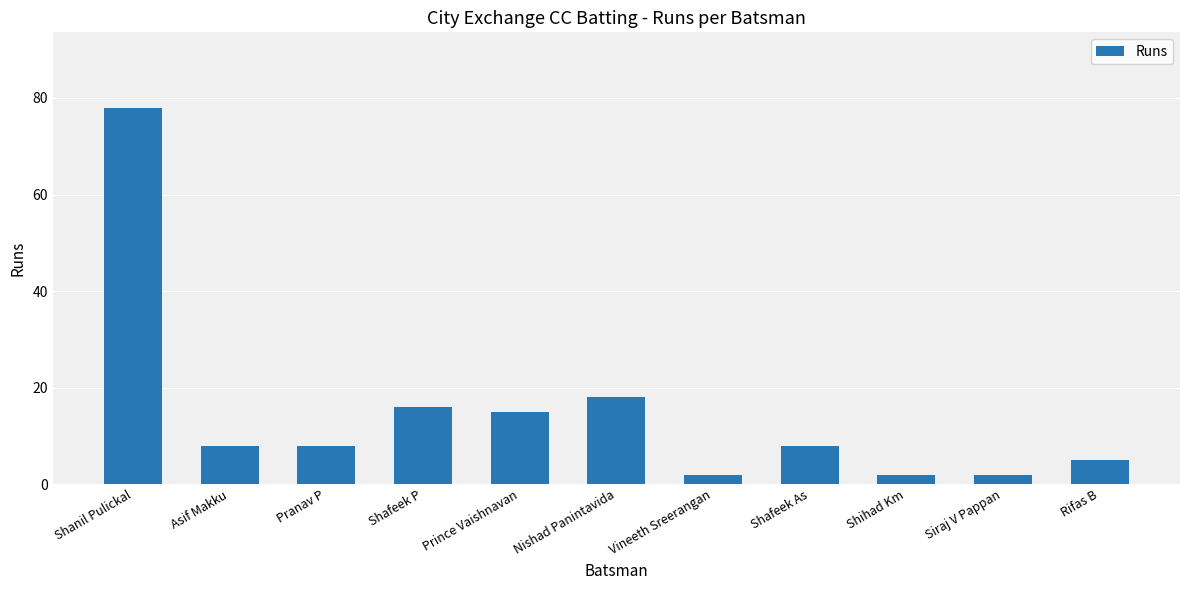

What is the difference between the maximum and minimum values?

76